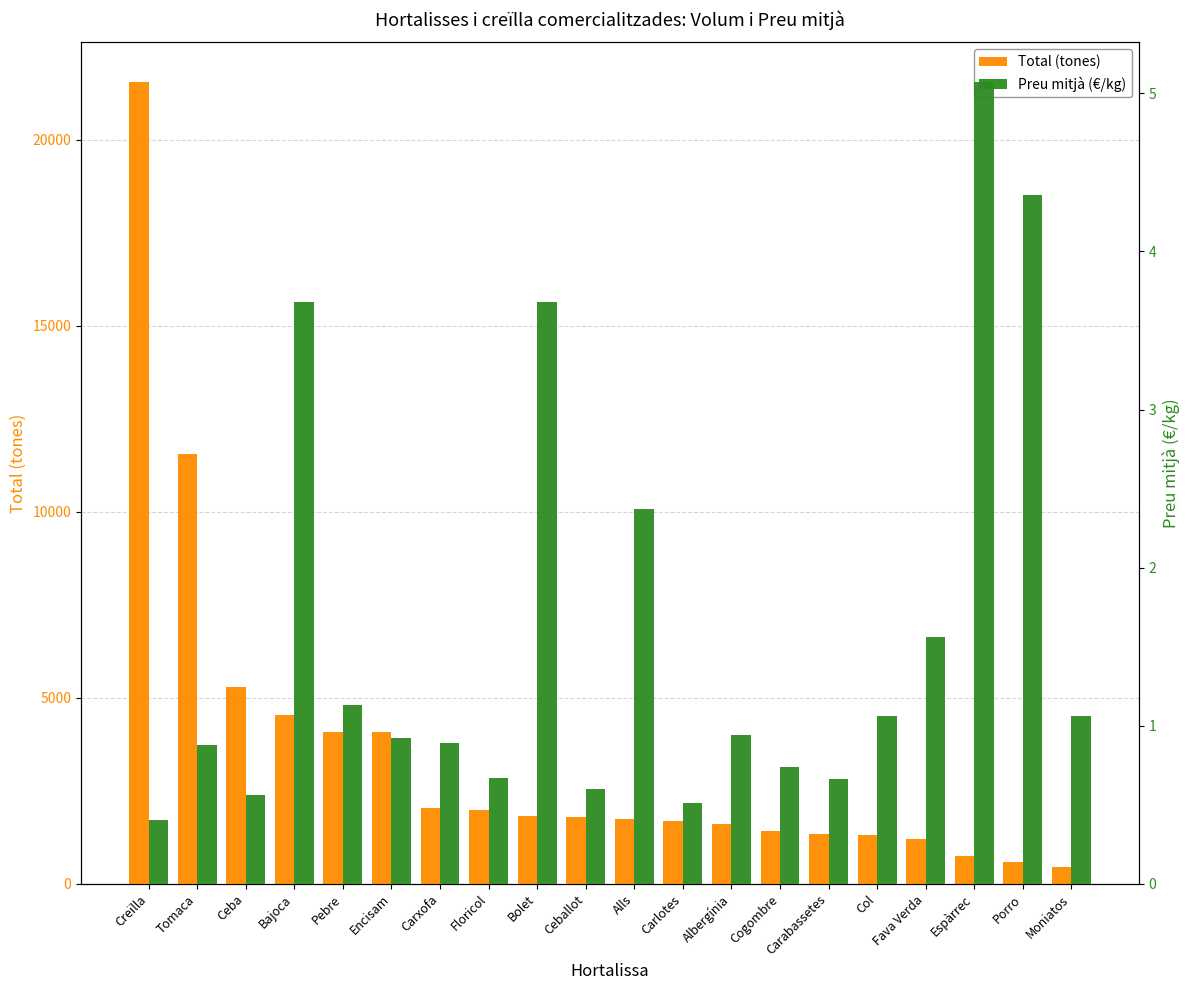

Reading right to left, list all the values displayed in this chart.

Total (tones): Moniatos=457.1	Porro=575.8	Espàrrec=752.3	Fava Verda=1195.7	Col=1316.8	Carabassetes=1332.2	Cogombre=1402.5	Albergínia=1602.2	Carlotes=1685.1	Alls=1730.8	Ceballot=1793.3	Bolet=1805.5	Floricol=1986.4	Carxofa=2037.1	Encisam=4075.1	Pebre=4085.2	Bajoca=4531.8	Ceba=5285.4	Tomaca=11552.3	Creïlla=21544.3
Preu mitjà (€/kg): Moniatos=1.1	Porro=4.4	Espàrrec=5.1	Fava Verda=1.6	Col=1.1	Carabassetes=0.7	Cogombre=0.7	Albergínia=0.9	Carlotes=0.5	Alls=2.4	Ceballot=0.6	Bolet=3.7	Floricol=0.7	Carxofa=0.9	Encisam=0.9	Pebre=1.1	Bajoca=3.7	Ceba=0.6	Tomaca=0.9	Creïlla=0.4